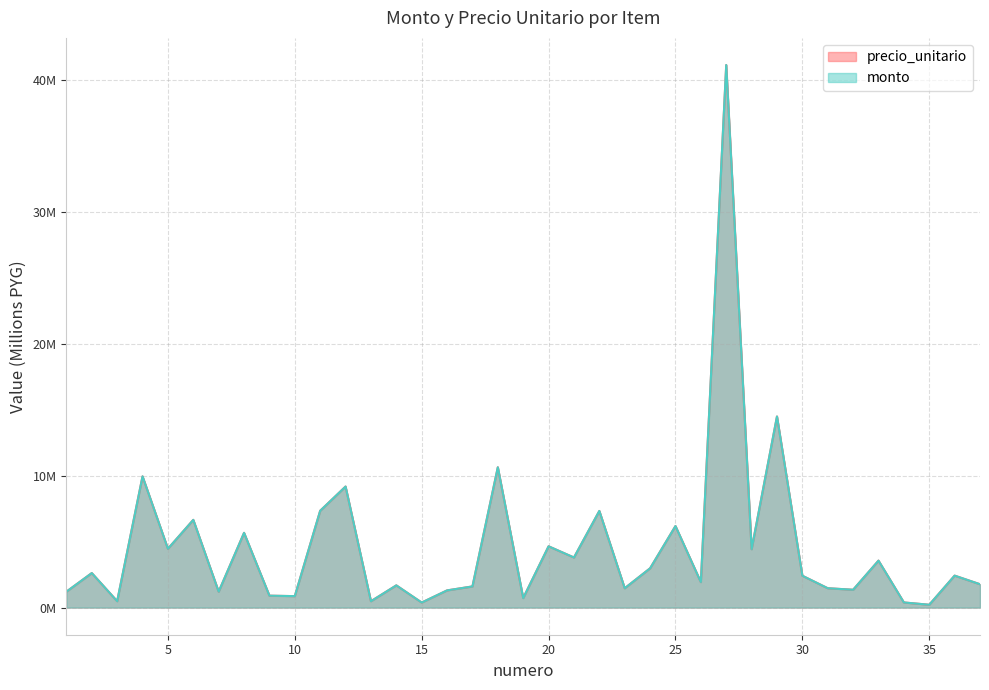

How many values in the monto series exceed 2?

19